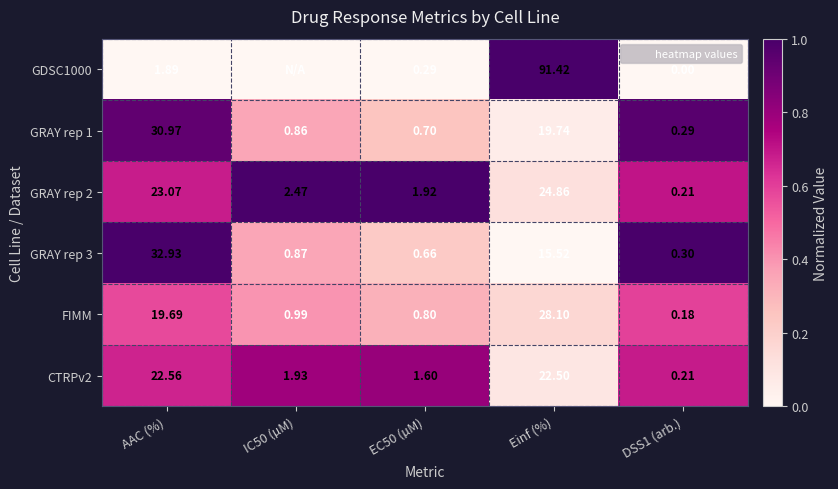

At how many categories does at least one series exceed 0?

5